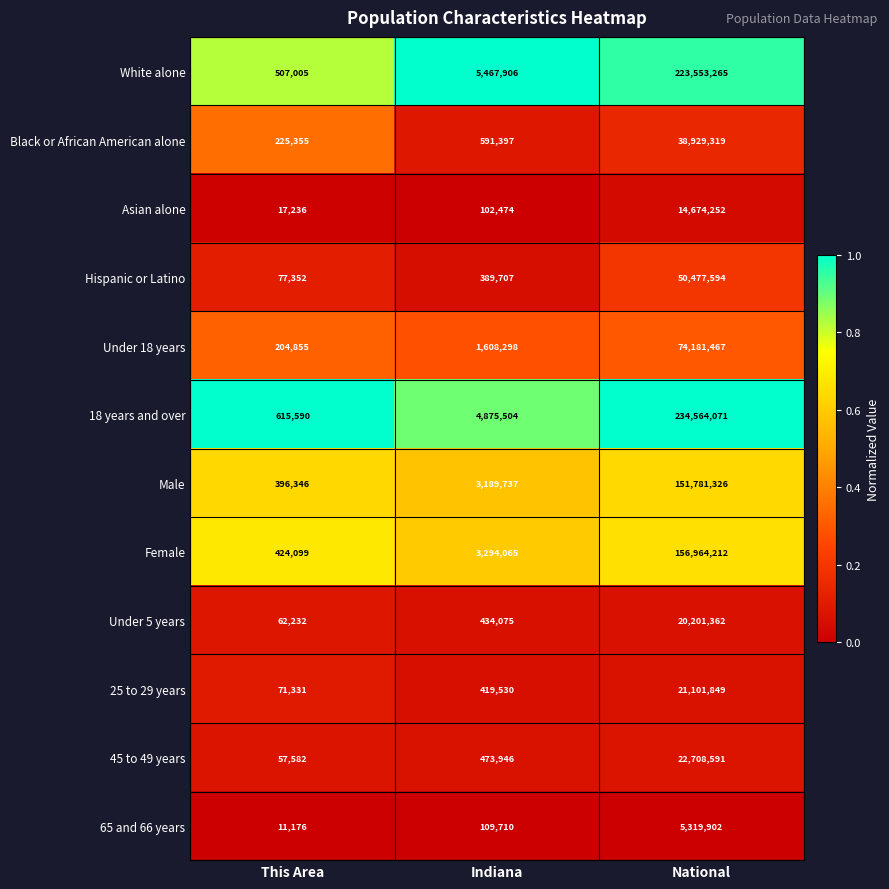

What is the total value across all series at Indiana?

20956349